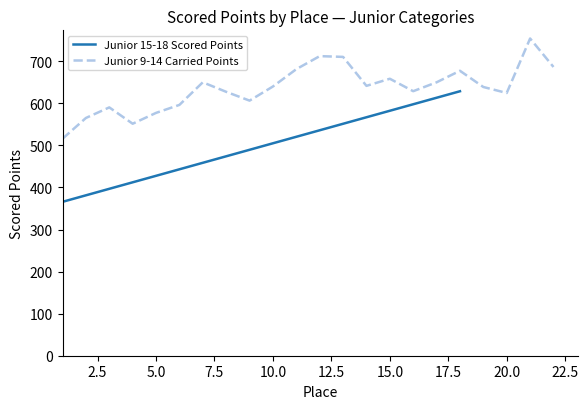

What is the lowest value of the Junior 15-18 Scored Points series?

365.9